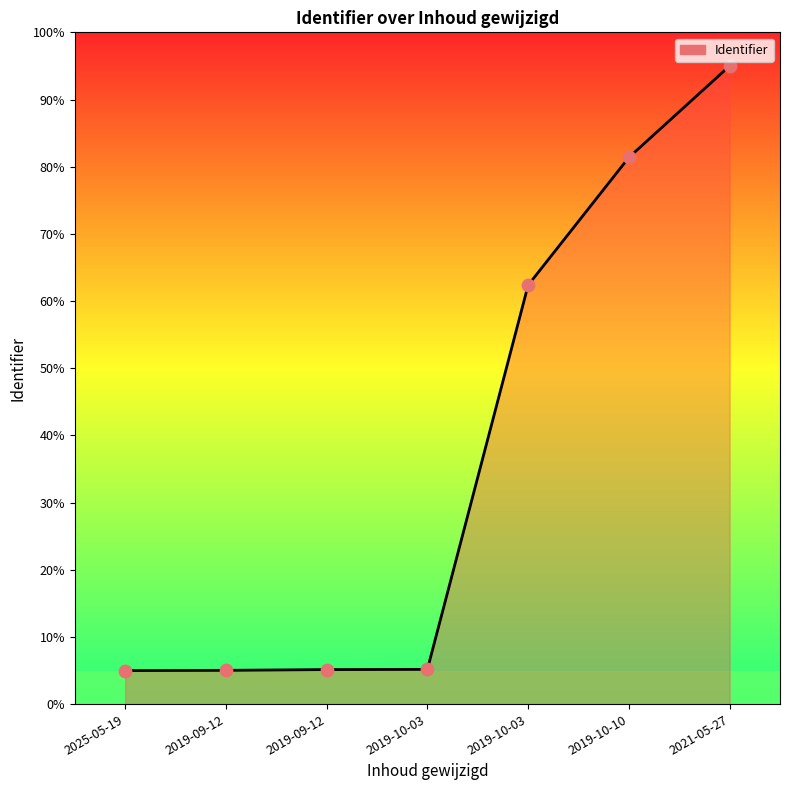

What is the ratio of the value at 2025-05-19 to the value at 2019-09-12?

1.0